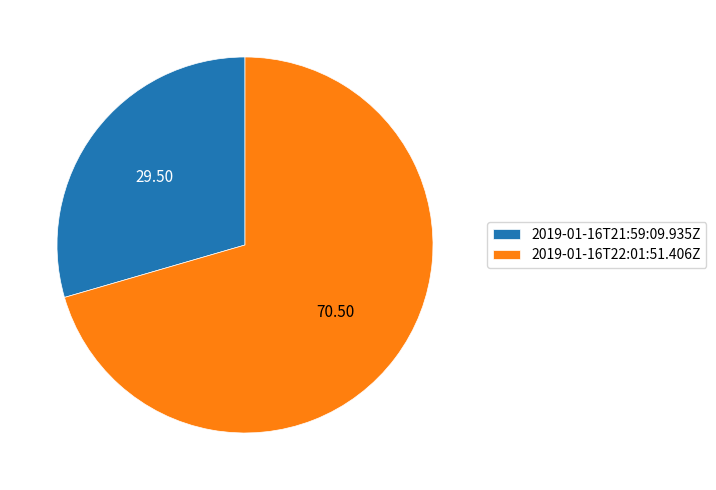

Which slice is the largest?

2019-01-16T22:01:51.406Z